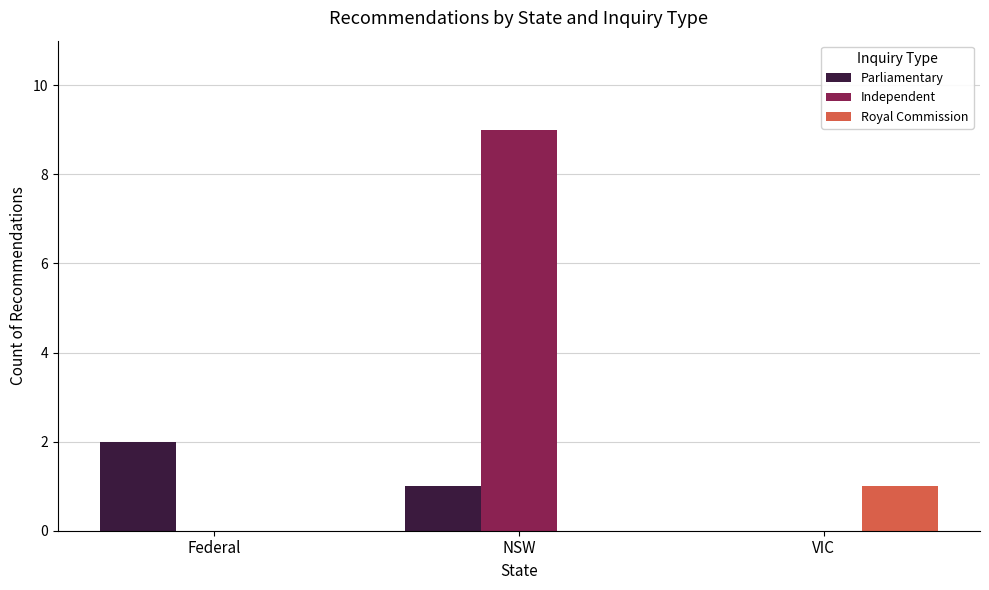

Between Federal and VIC, which series saw the biggest shift?

Parliamentary